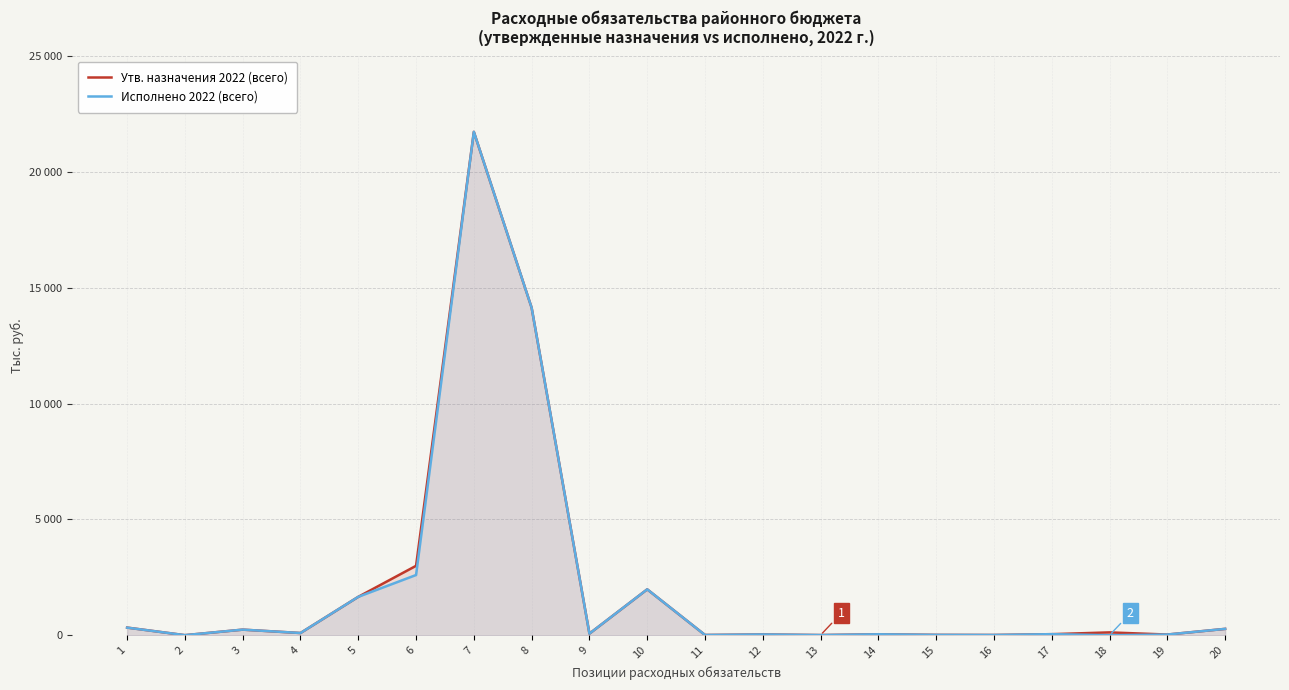

How many values in the Утв. назначения 2022 (всего) series exceed 94?

10